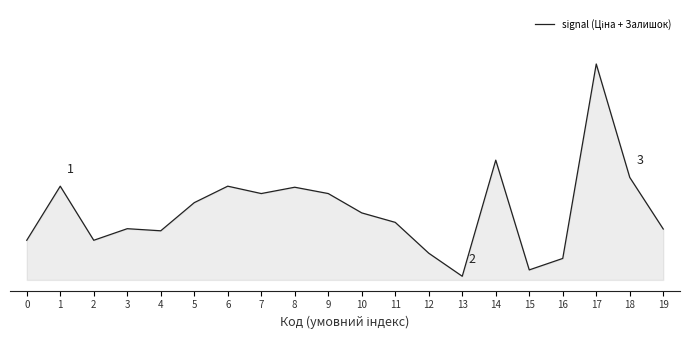

The value at 4 is 0.2. True or false?

True